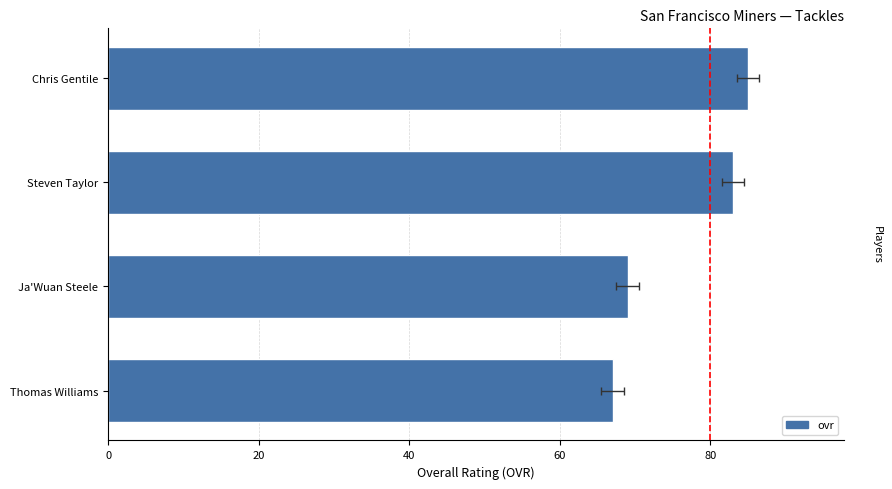

What is the change in value from Steven Taylor to Thomas Williams?

-16